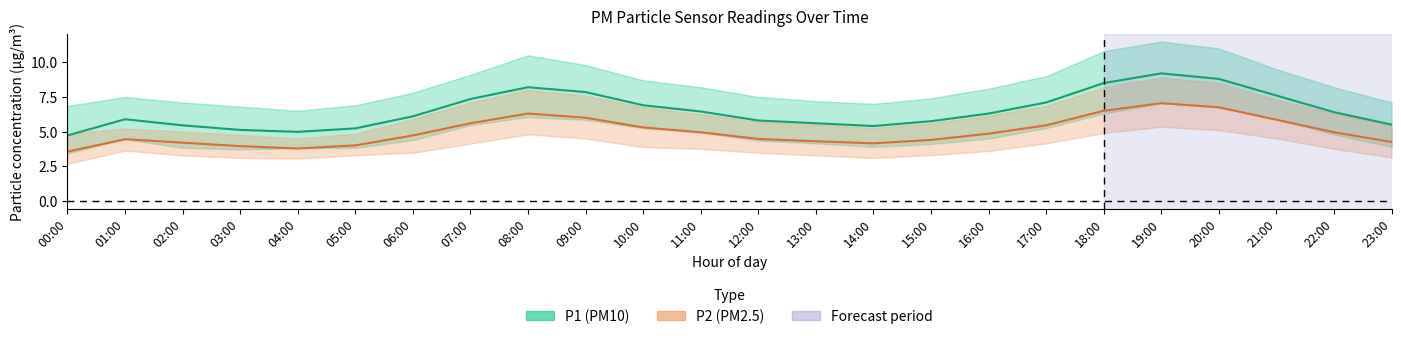

List the labels in order of P2 (PM2.5) value, smallest first.

00:00, 04:00, 03:00, 05:00, 14:00, 02:00, 23:00, 13:00, 15:00, 01:00, 12:00, 06:00, 16:00, 11:00, 22:00, 10:00, 17:00, 07:00, 21:00, 09:00, 08:00, 18:00, 20:00, 19:00